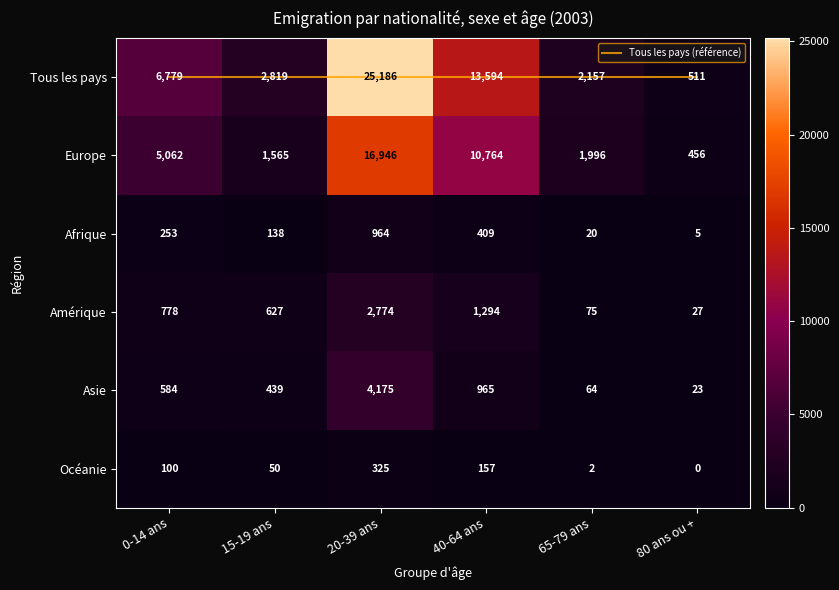

True or false: Afrique has a value of 409 at 40-64 ans.

True